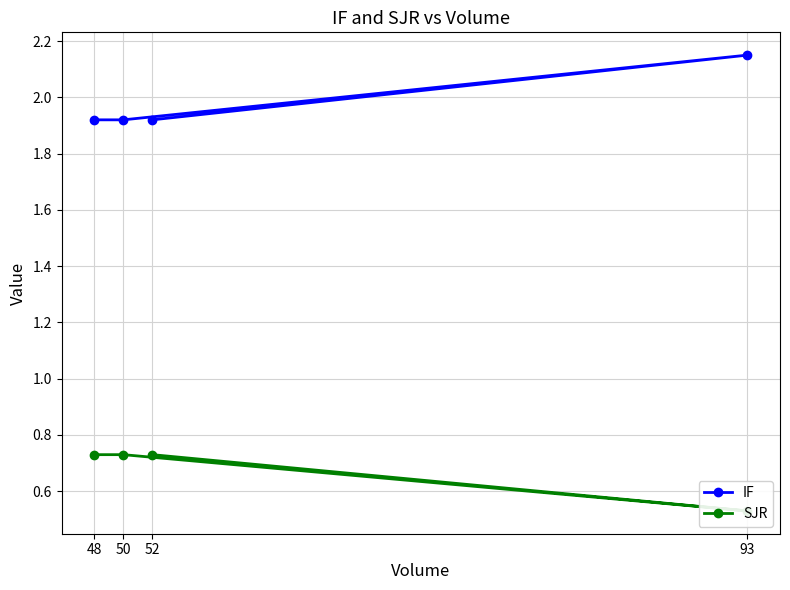

The value of SJR at 93 is 0.5. True or false?

True